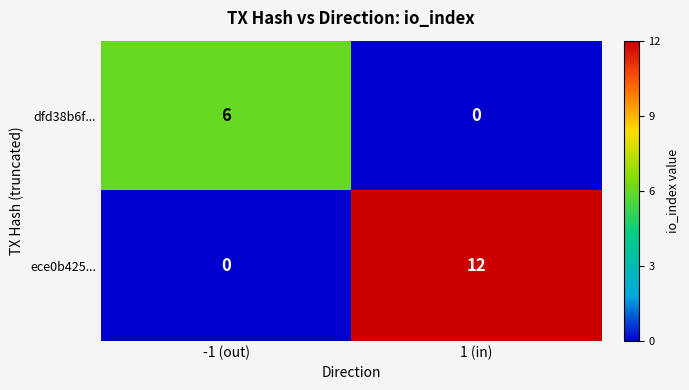

At which category does the chart reach its peak across all series?

1 (in)